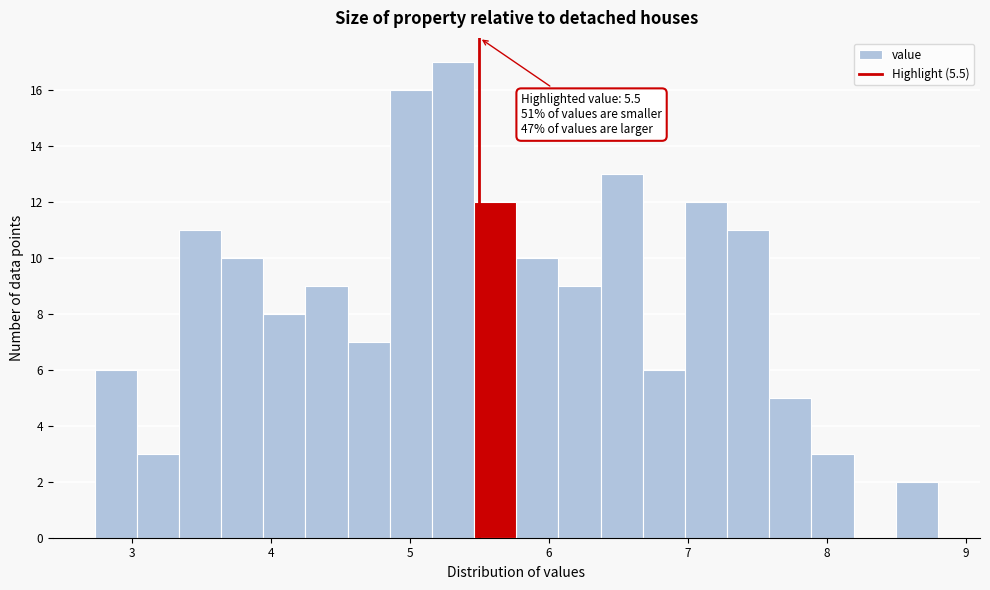

Around what value on the x-axis is the tallest bar? Give the approximate position of its centre, as read against the axis.

5.3